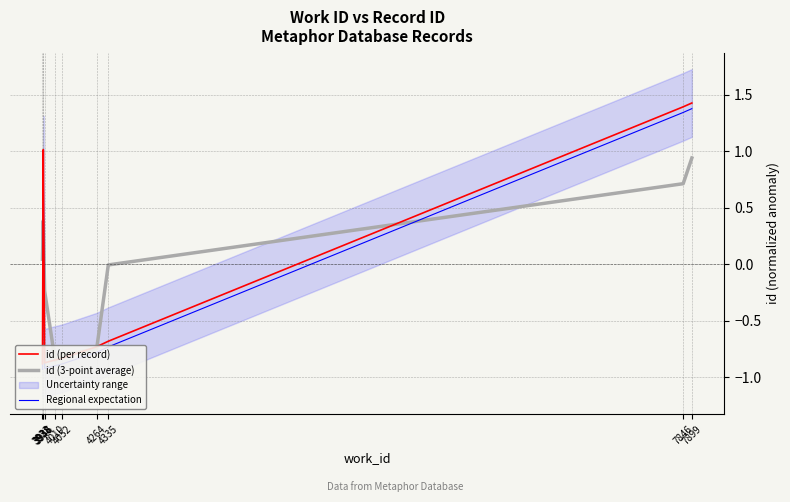

What is the difference between the maximum and minimum values in the id (3-point average) series?

1.8